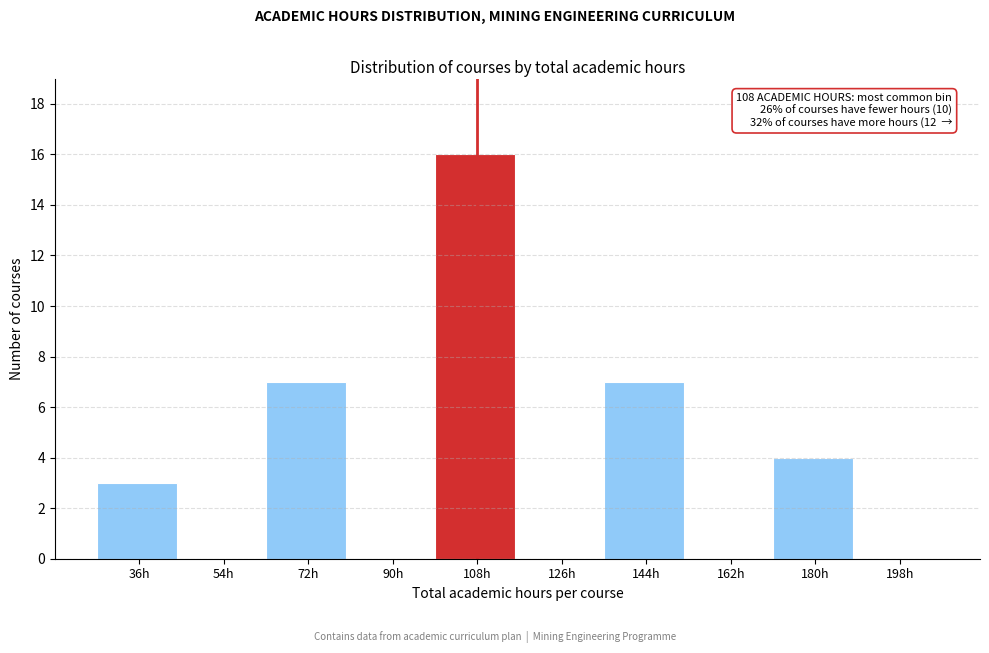

Reading left to right, what are all the values shown in this chart?

36h=3	54h=0	72h=7	90h=0	108h=16	126h=0	144h=7	162h=0	180h=4	198h=0